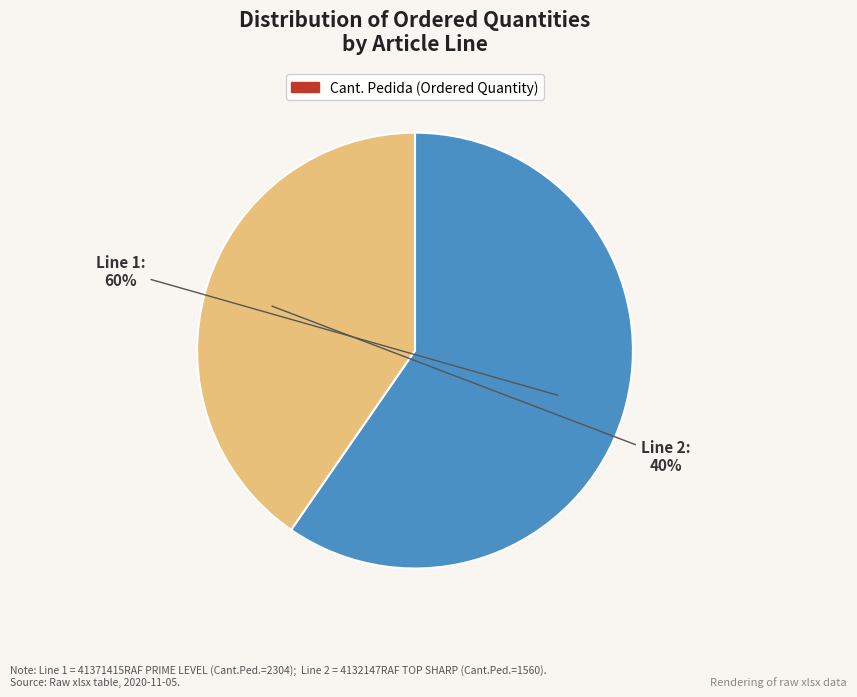

To the nearest percent, what is the average slice percentage?

50%